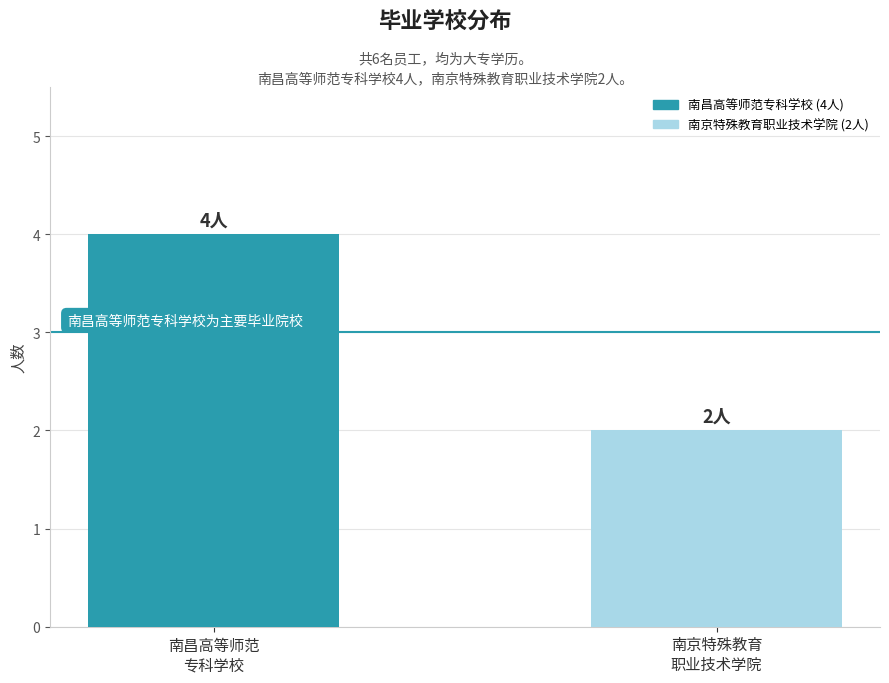

How many values are below 4?

1